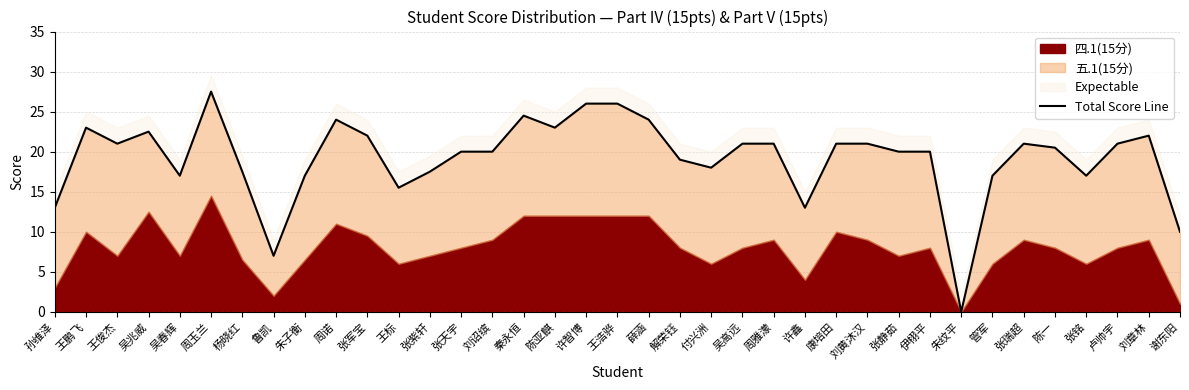

What is the label of the 30th point from the right?

鲁凯